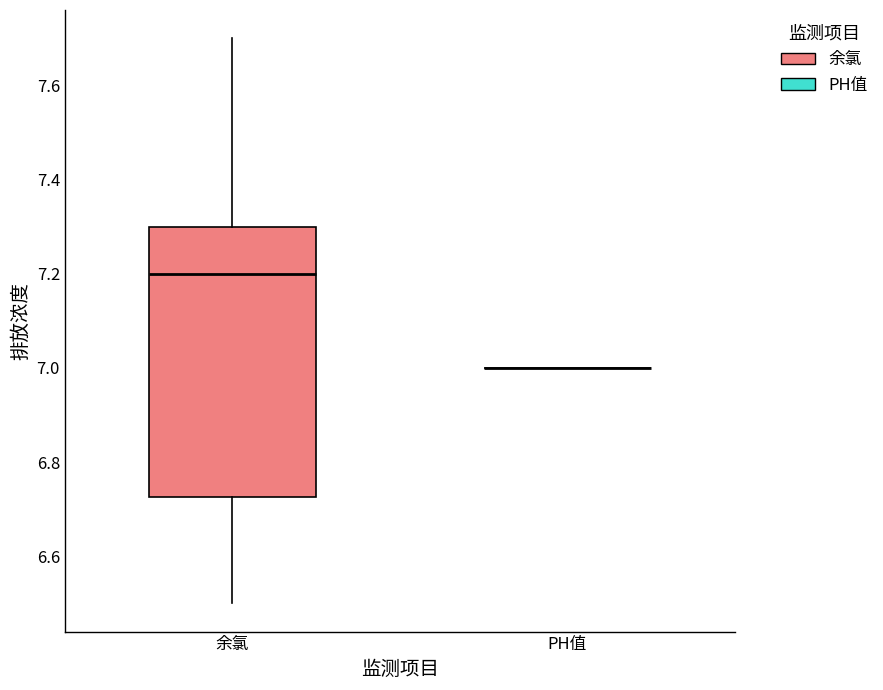

Reading left to right, transcribe this box plot: for each box, give where its median line is, the range the box spans, and where its two whiskers end, as read against the y-axis. The values are not printed on the chart, so give them approximately, as read against the axis.

余氯: median 7.20, box 6.72 to 7.30, whiskers 6.50 to 7.70
PH值: box collapsed to a line at 7.00, whiskers 7.00 to 7.00